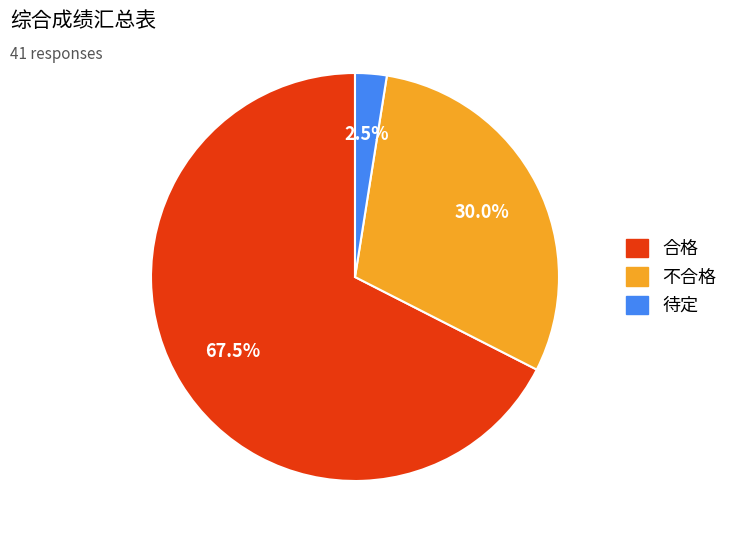

What percentage do 不合格 and 待定 together represent?

32.5%